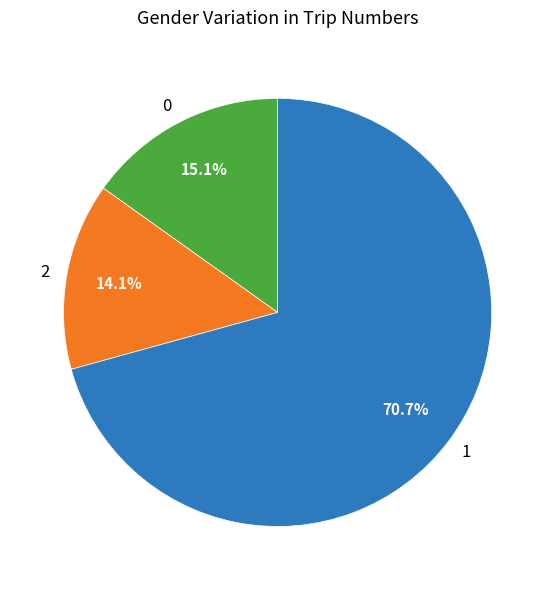

How many segments does this pie chart have?

3